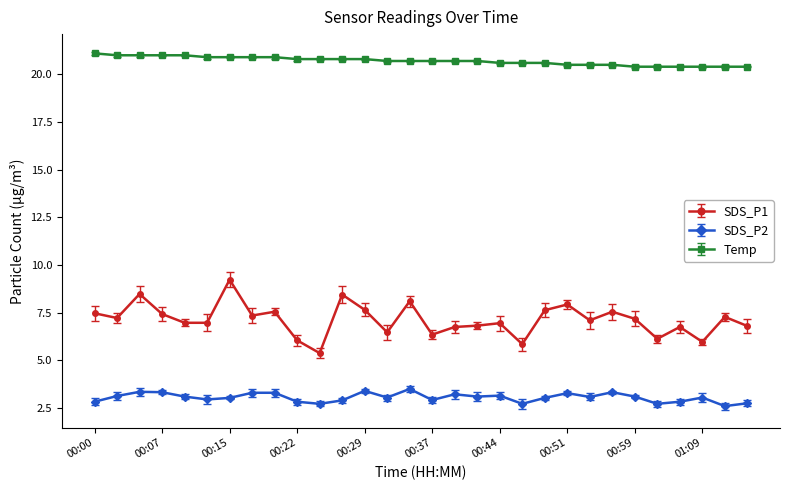

Which series has the largest range (max minus min)?

SDS_P1